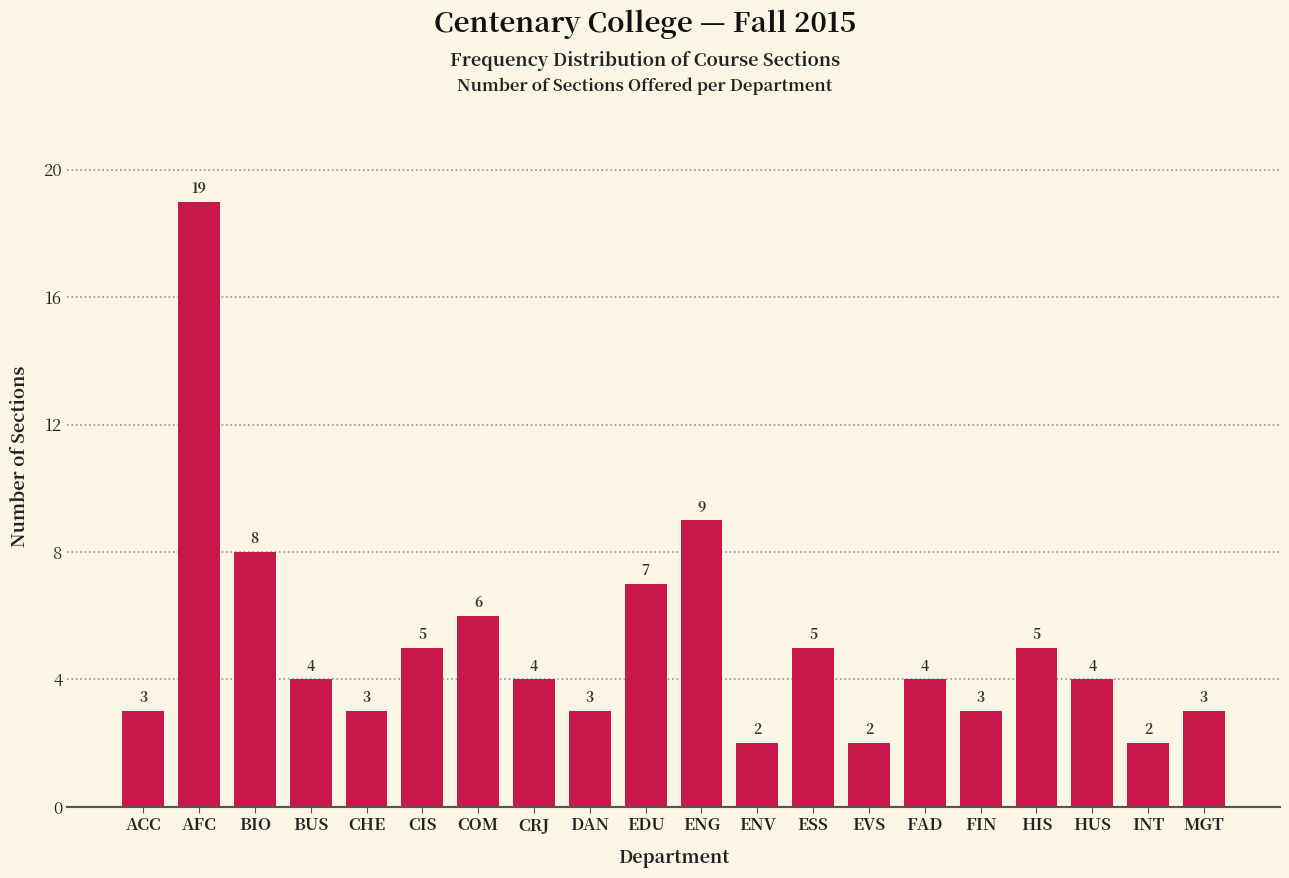

Reading right to left, list all the values displayed in this chart.

3	2	4	5	3	4	2	5	2	9	7	3	4	6	5	3	4	8	19	3